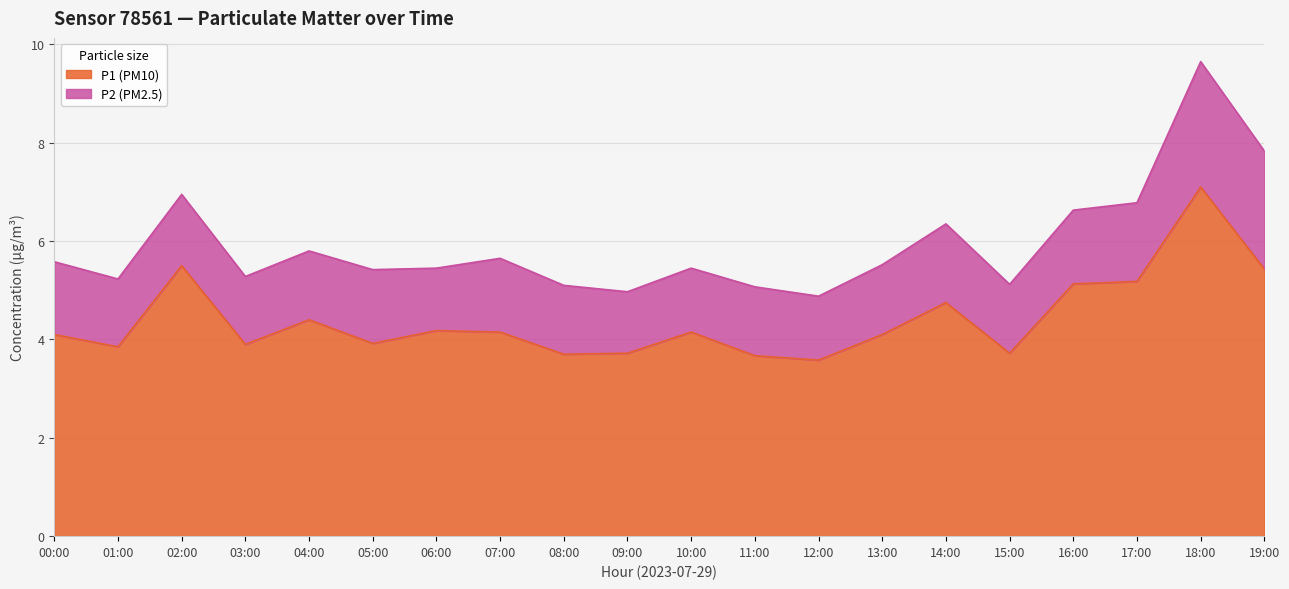

What is the difference between the maximum and minimum values?

3.5